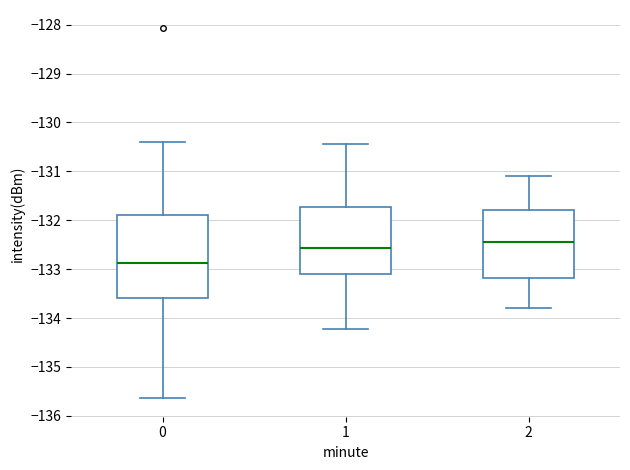

Where is the upper edge of the box at x = 1 on the y-axis? The values are not printed on the chart, so give them approximately, as read against the axis.

-131.7